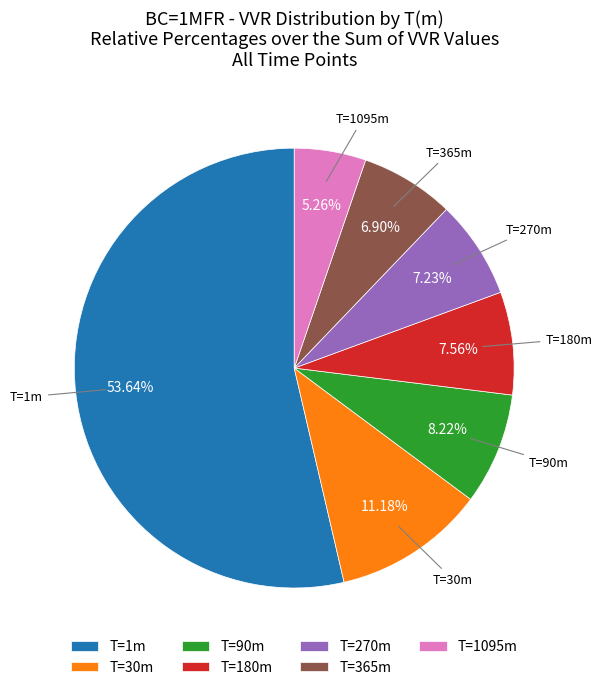

How many slices are in this pie chart?

7